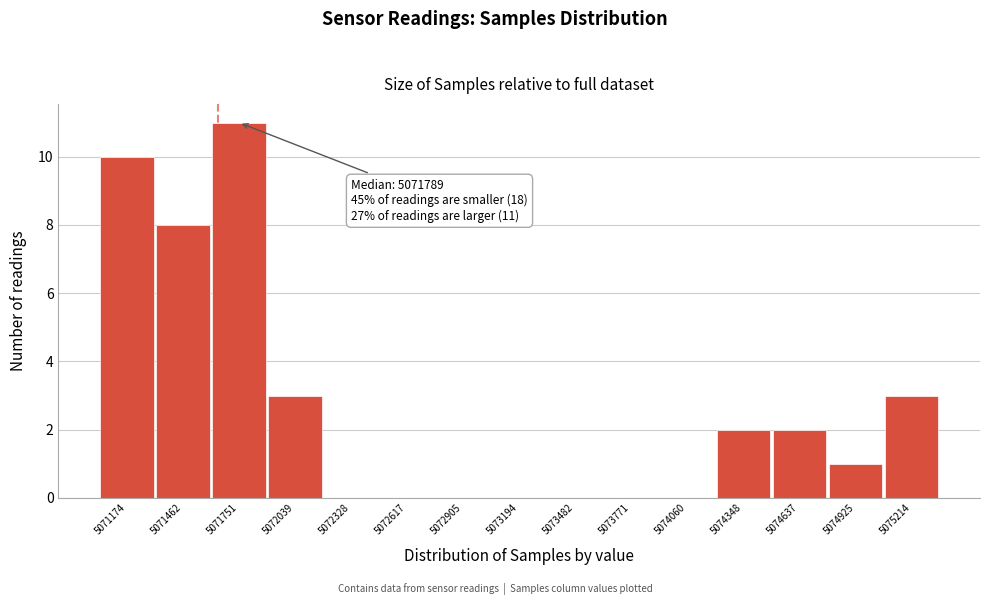

Reading right to left, extract all data points from this chart.

5075214=3	5074925=1	5074637=2	5074348=2	5074060=0	5073771=0	5073482=0	5073194=0	5072905=0	5072617=0	5072328=0	5072039=3	5071751=11	5071462=8	5071174=10